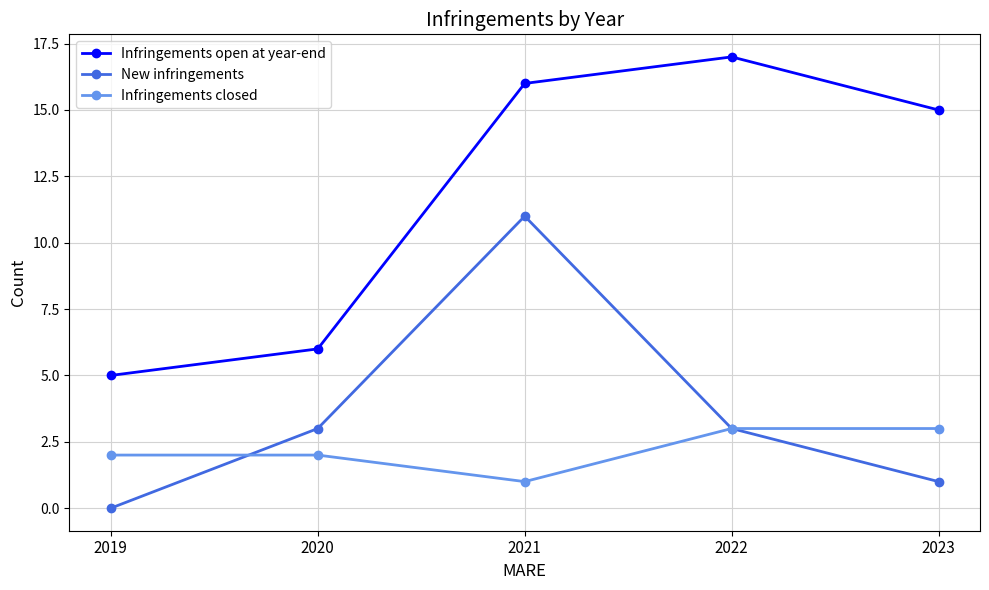

What is the minimum value for Infringements closed?

1